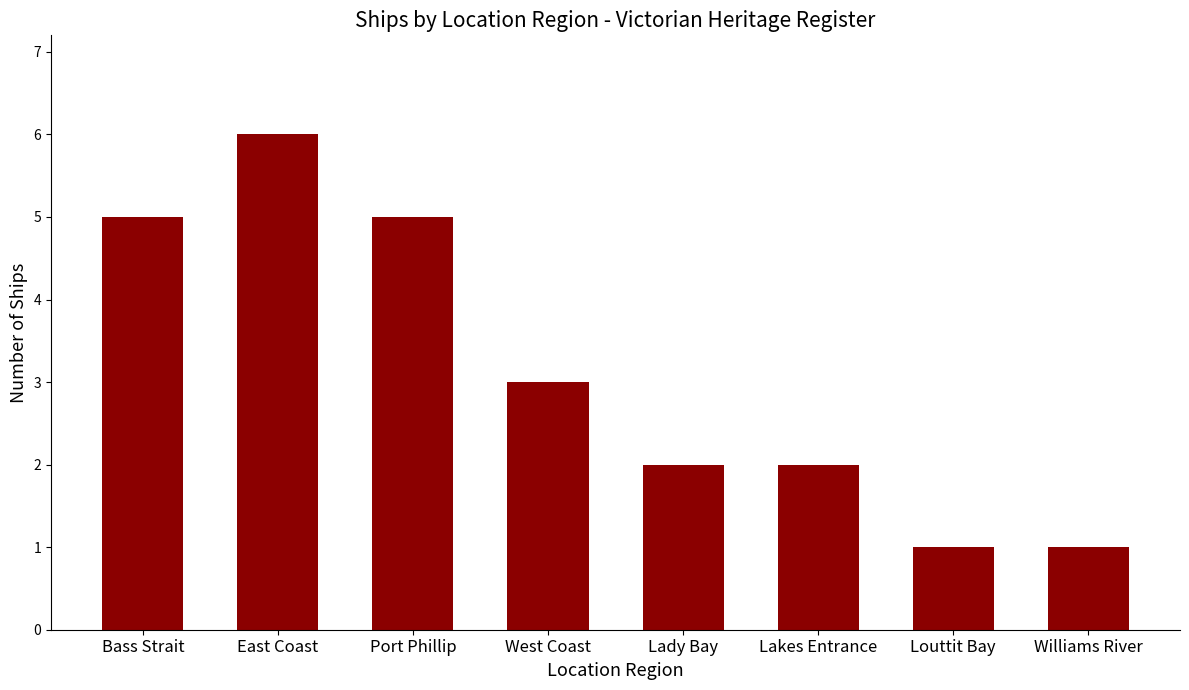

How many data points are less than 3?

4